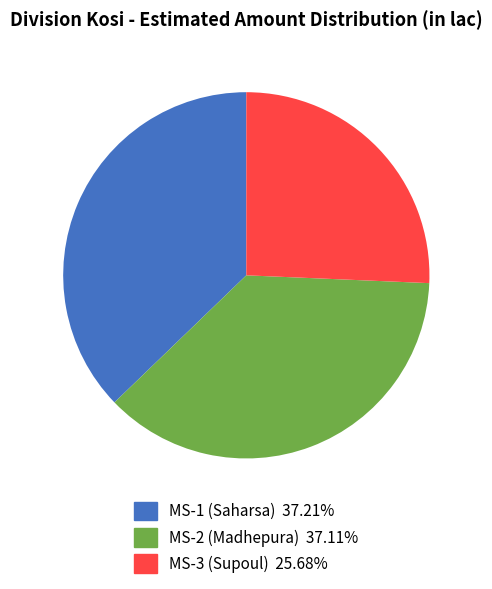

Count the number of slices in the pie.

3